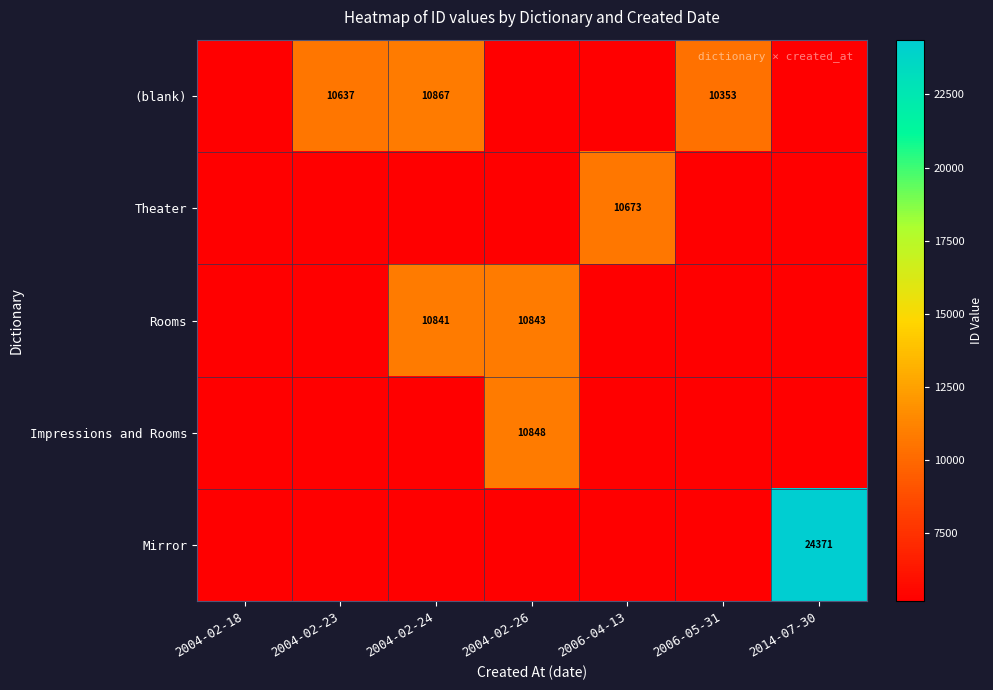

Between 2014-07-30 and 2004-02-24, which is larger?

2004-02-24